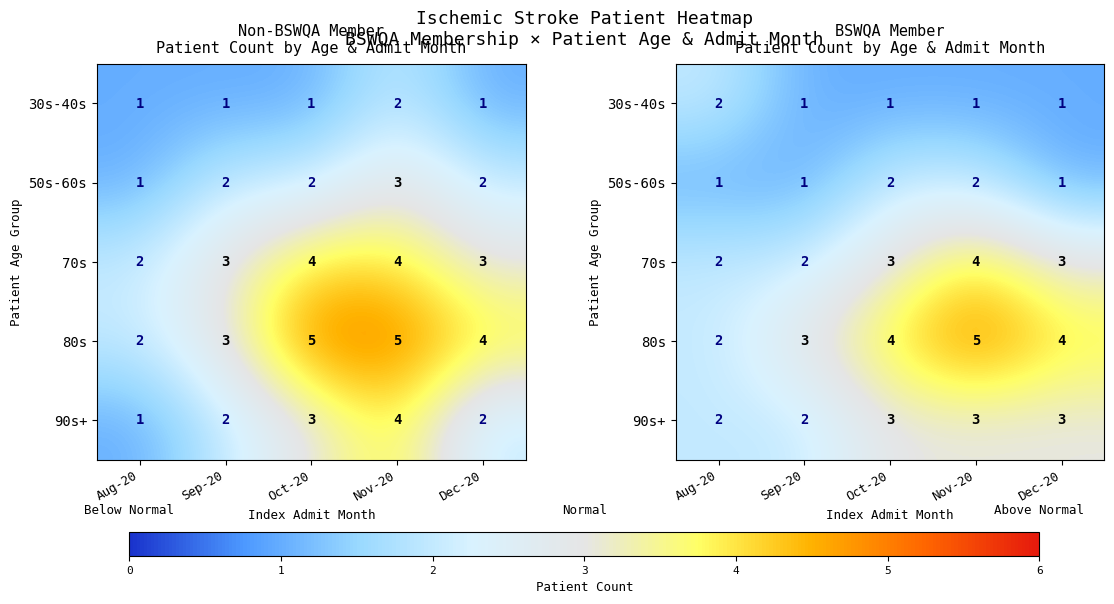

How many series are shown in this chart?

5